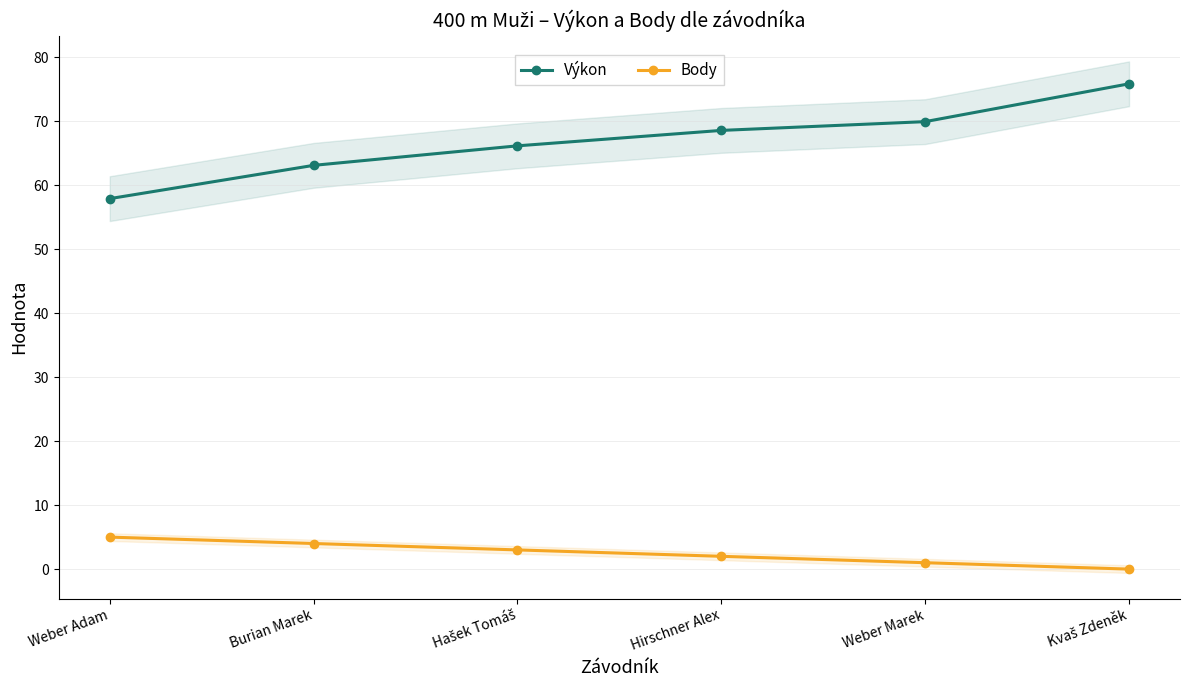

List the labels in order of Body value, smallest first.

Kvaš Zdeněk, Weber Marek, Hirschner Alex, Hašek Tomáš, Burian Marek, Weber Adam